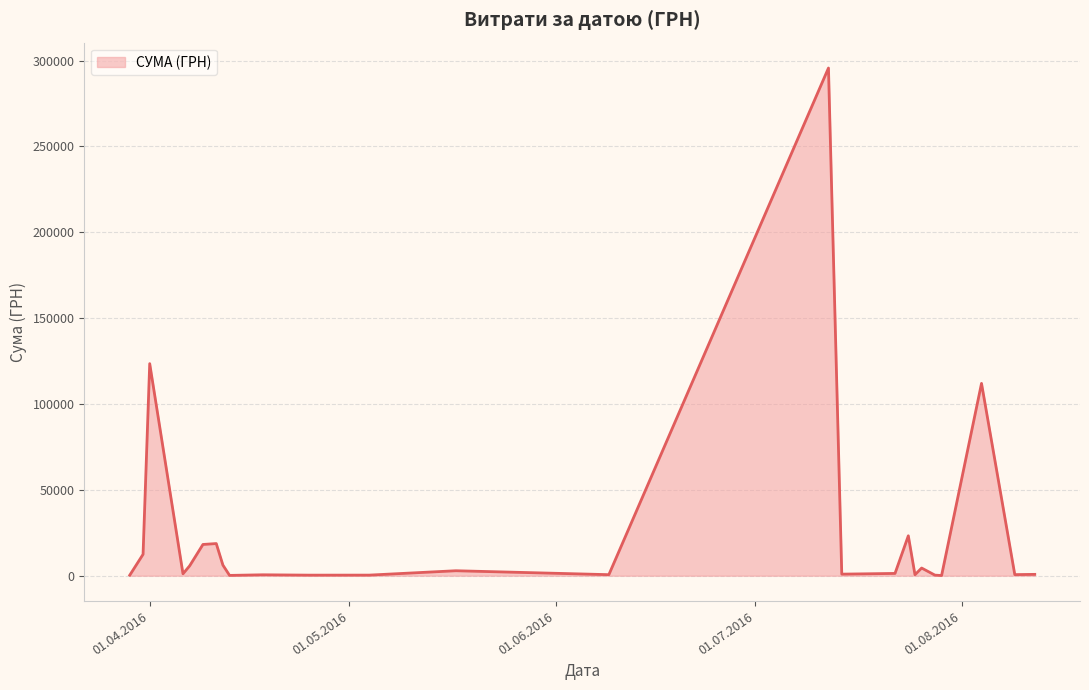

What is the maximum value shown in the chart?

295638.6